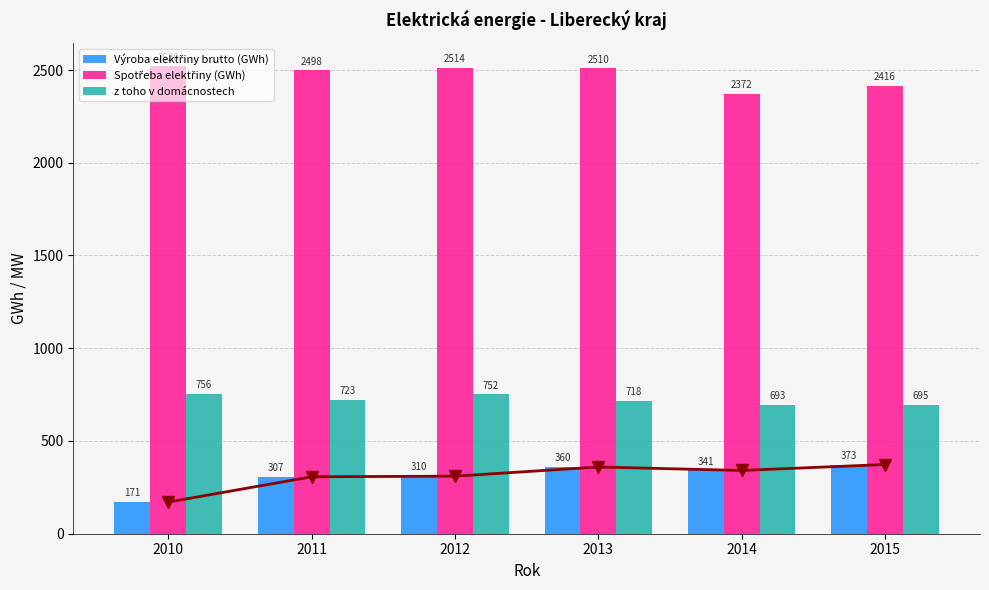

What is the total value across all series at 2010?

3446.1